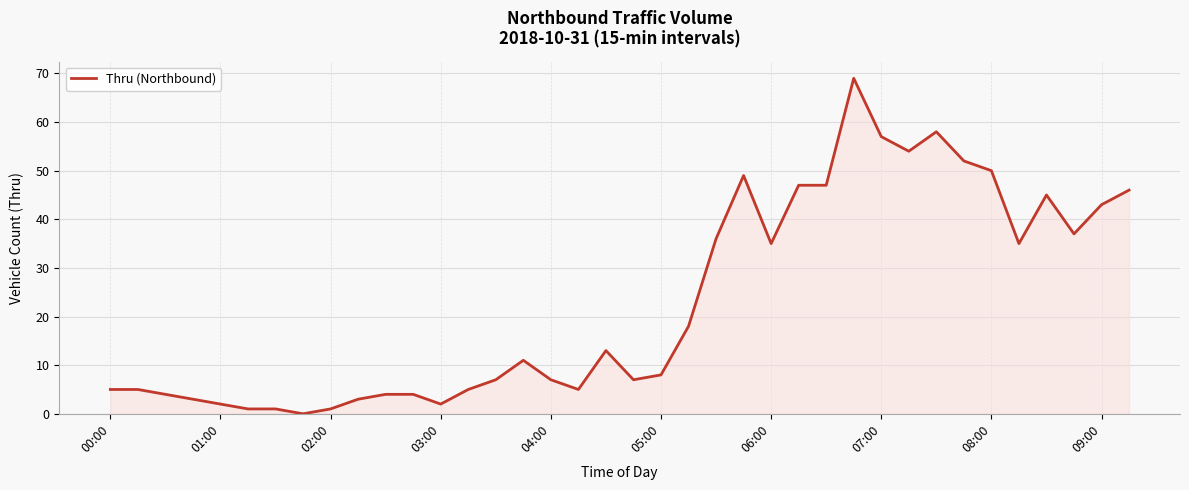

How many lines are shown in the chart?

1